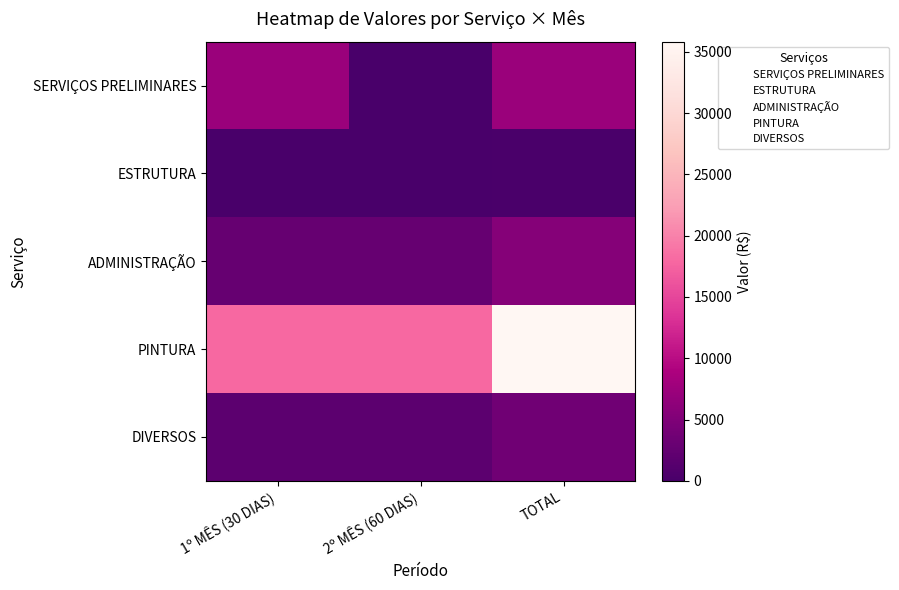

Reading left to right, extract all data points from this chart.

SERVIÇOS PRELIMINARES: 1º MÊS (30 DIAS)=7280.7	2º MÊS (60 DIAS)=0.0	TOTAL=7280.7
ESTRUTURA: 1º MÊS (30 DIAS)=121.5	2º MÊS (60 DIAS)=121.5	TOTAL=243.0
ADMINISTRAÇÃO: 1º MÊS (30 DIAS)=2794.9	2º MÊS (60 DIAS)=2794.9	TOTAL=5589.8
PINTURA: 1º MÊS (30 DIAS)=17912.0	2º MÊS (60 DIAS)=17912.0	TOTAL=35824.0
DIVERSOS: 1º MÊS (30 DIAS)=1829.5	2º MÊS (60 DIAS)=1829.5	TOTAL=3659.0